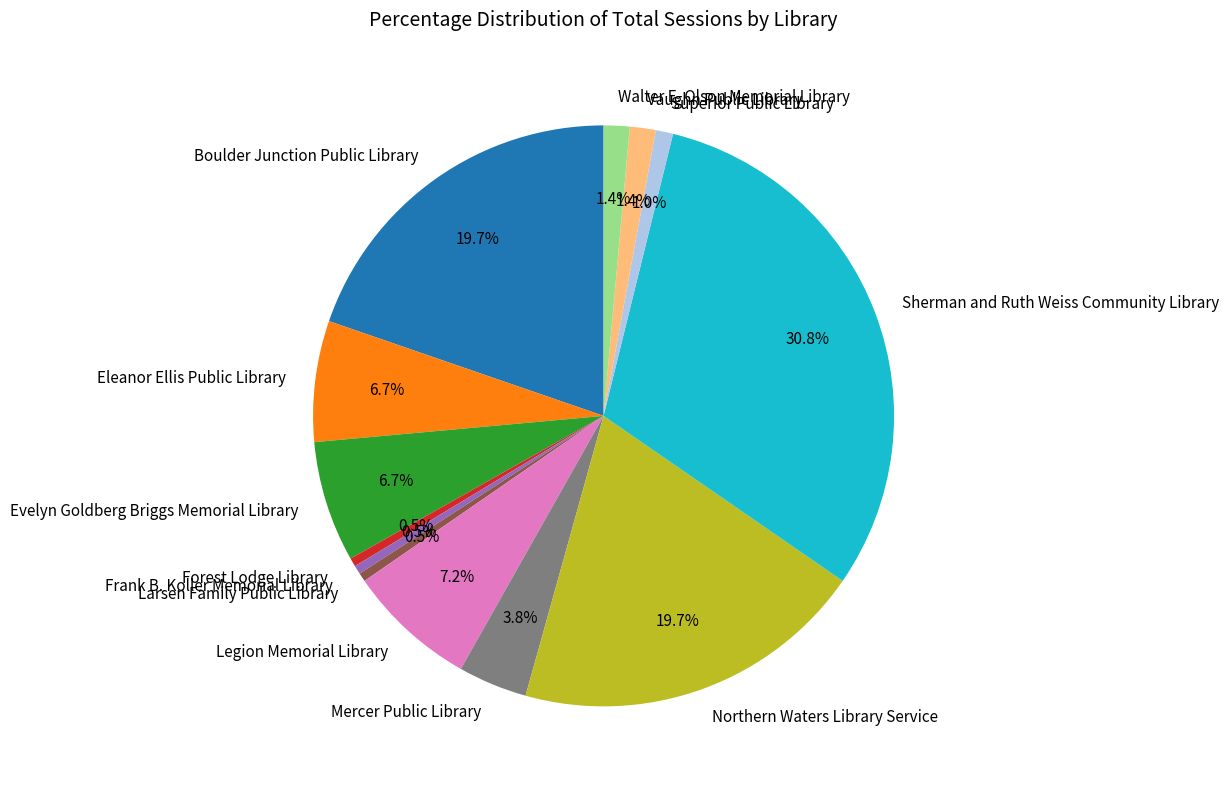

How many segments does this pie chart have?

13